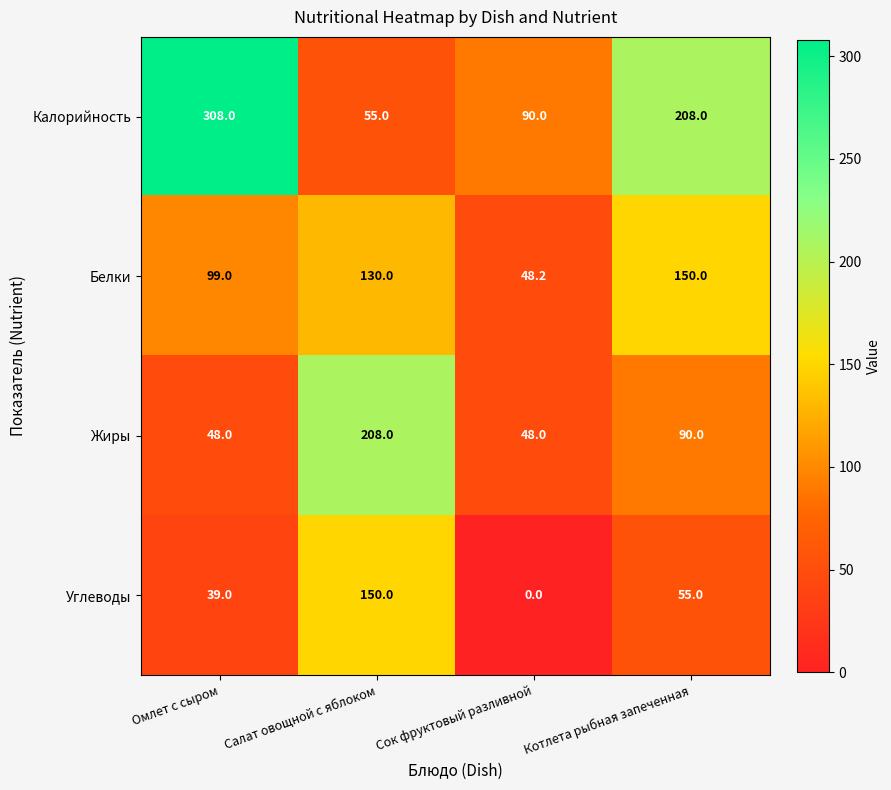

What is the spread (max minus min) of values at Омлет с сыром?

269.0